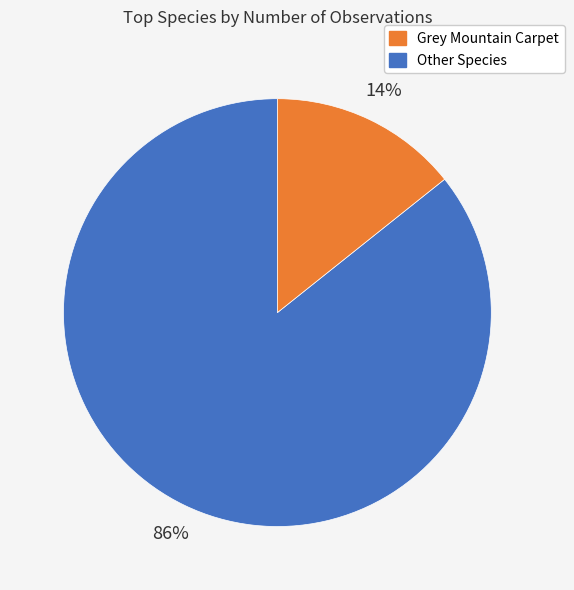

To the nearest percent, what is the average slice percentage?

50%